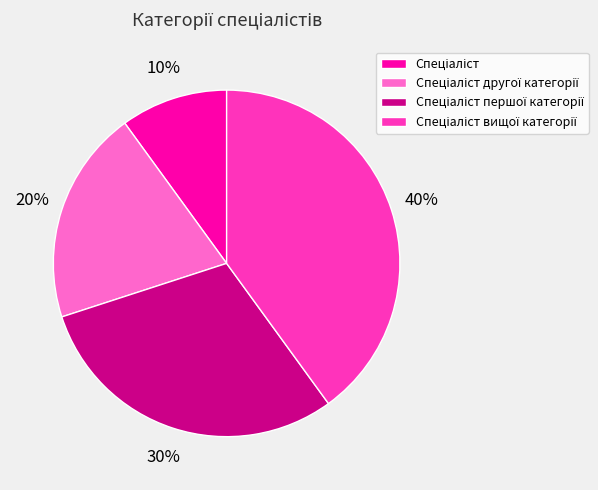

To the nearest percent, what is the average slice percentage?

25%